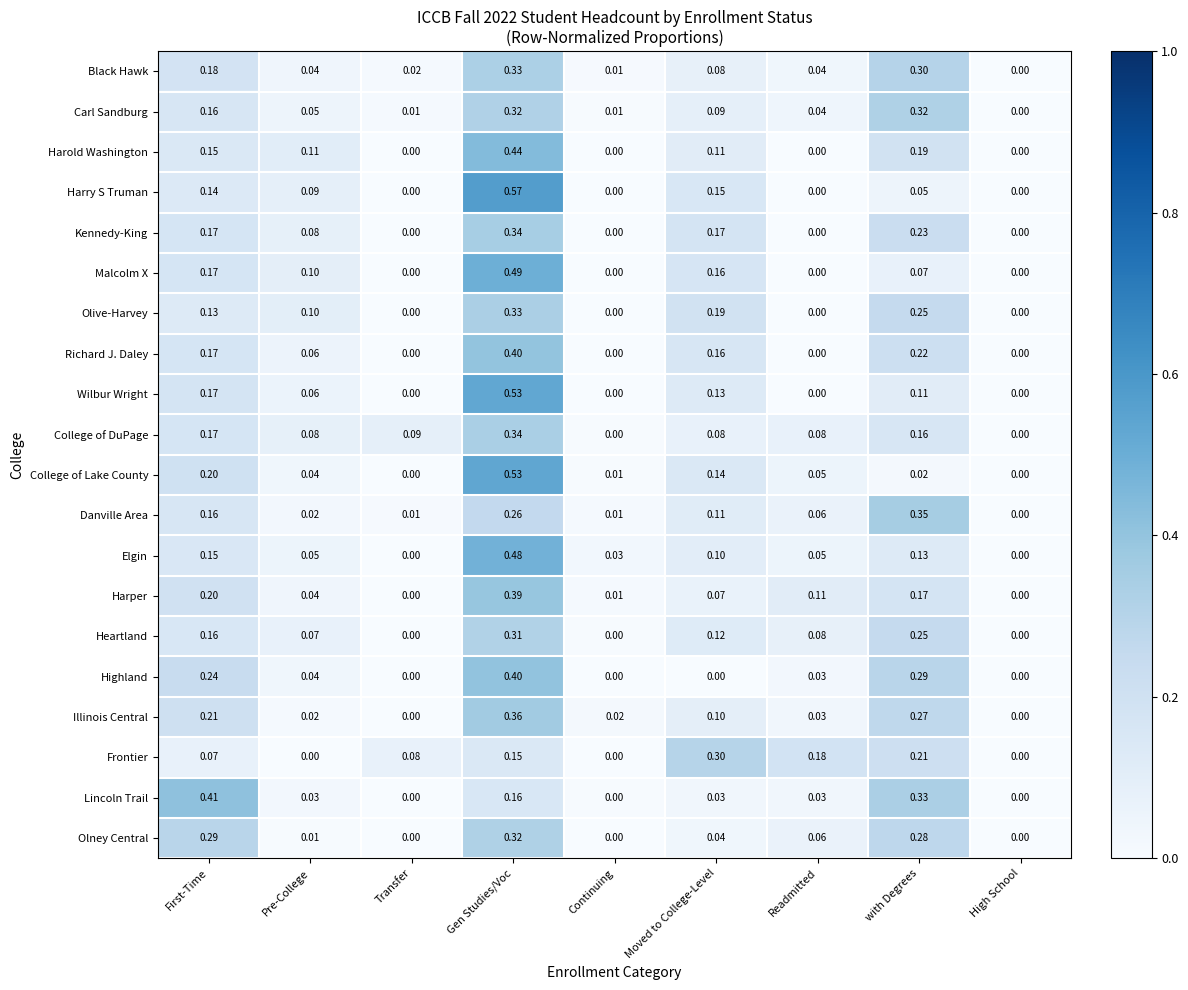

Which series has the widest spread of values?

Harry S Truman